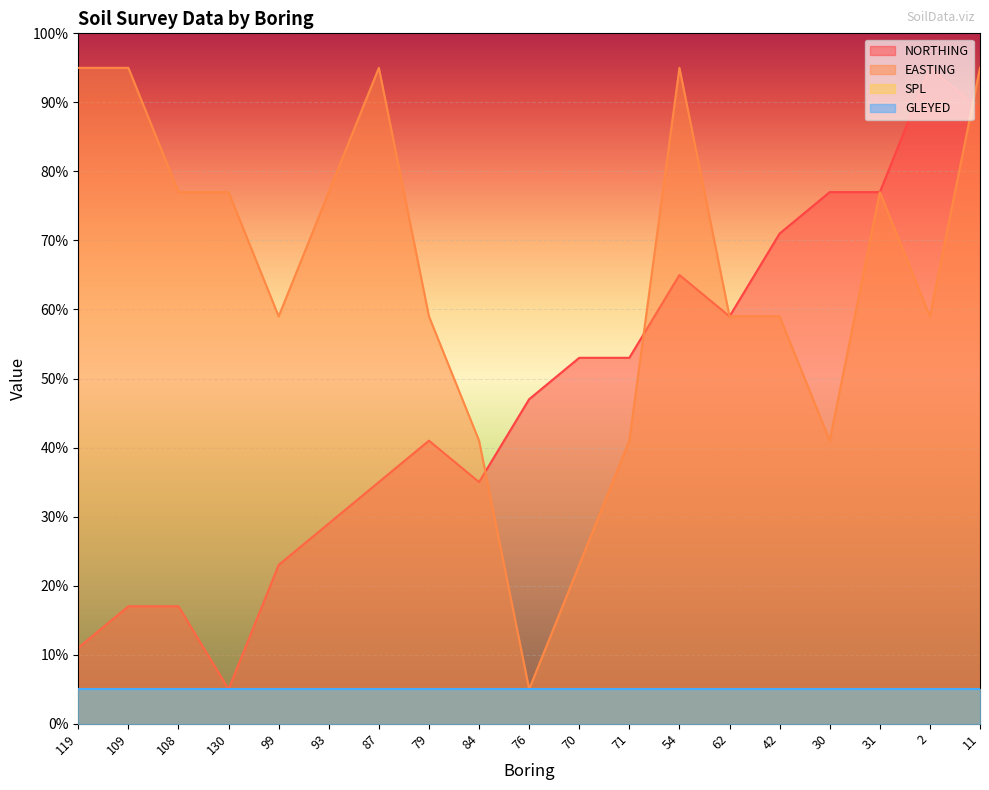

Does the chart display data point markers on the line(s)?

No